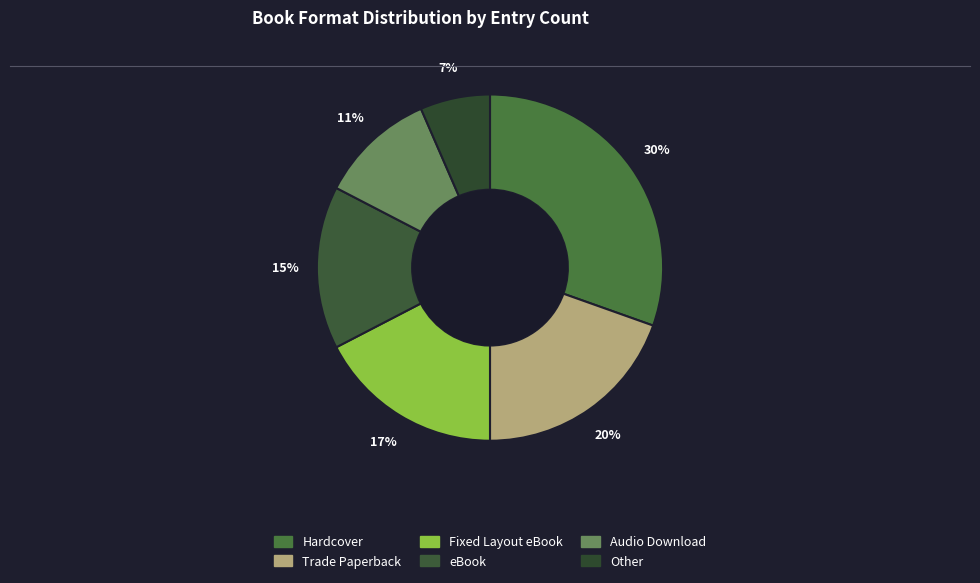

Count the number of slices in the pie.

6